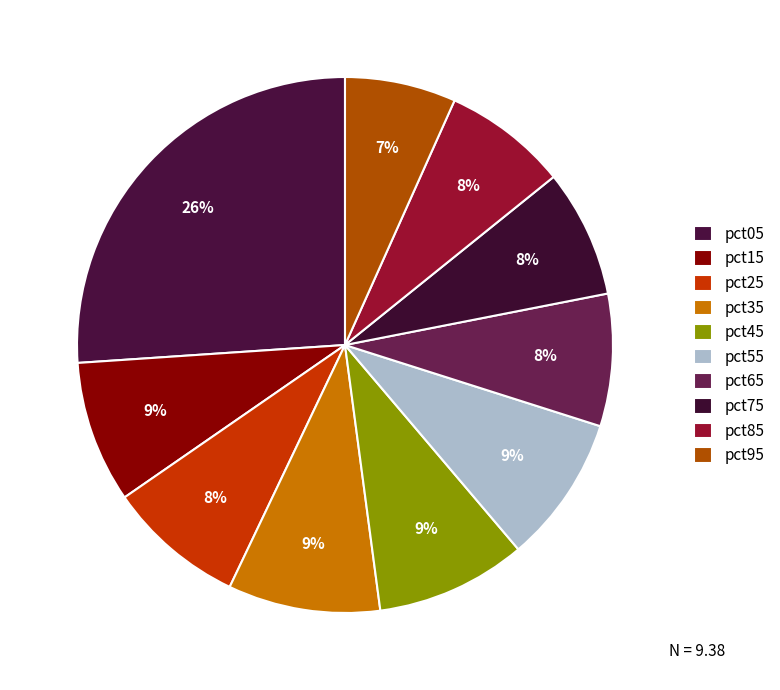

Count the number of slices in the pie.

10